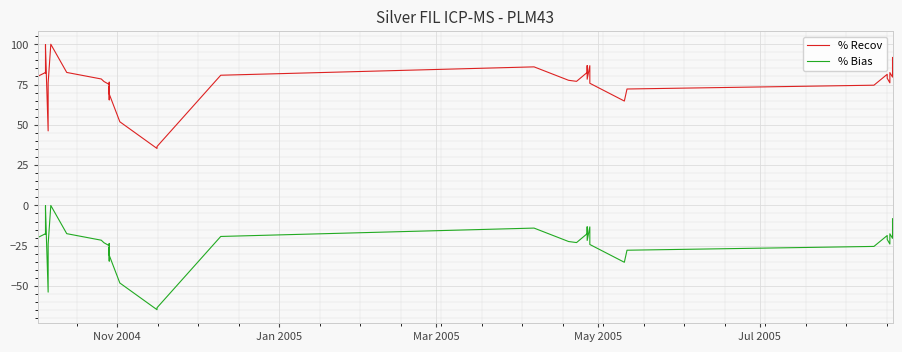

What is the value of the % Bias point at the 28th from the left?

-13.3